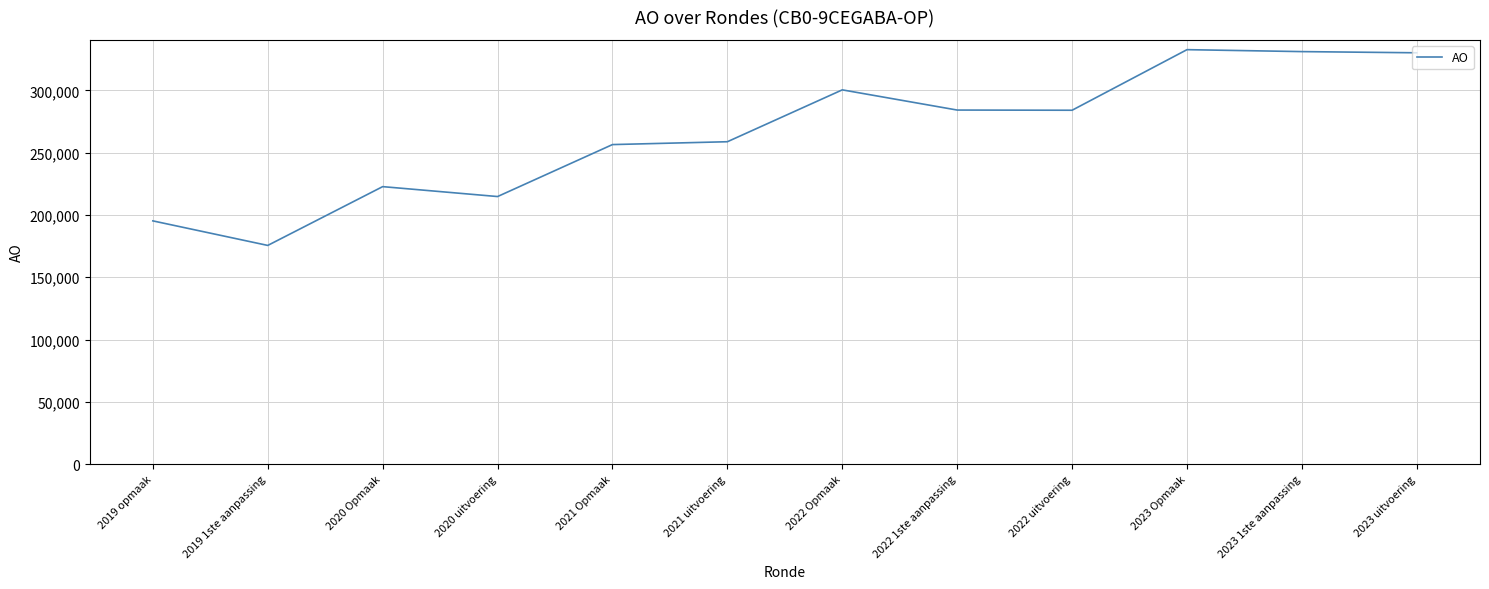

Where is the data nearest to the value 254096?

2021 Opmaak